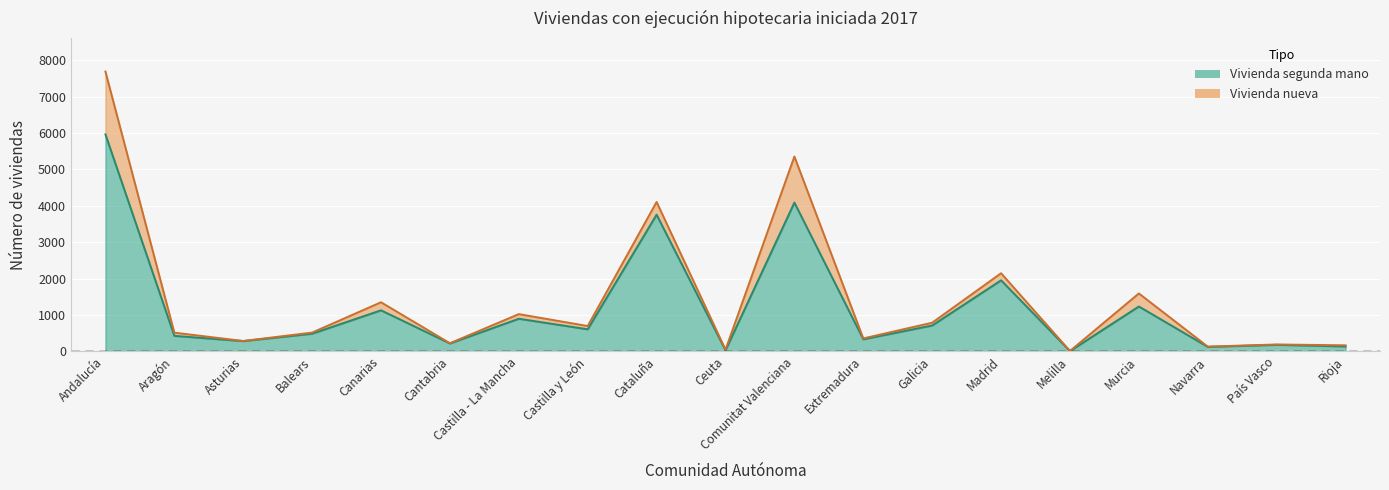

At which category does the chart reach its minimum across all series?

Melilla